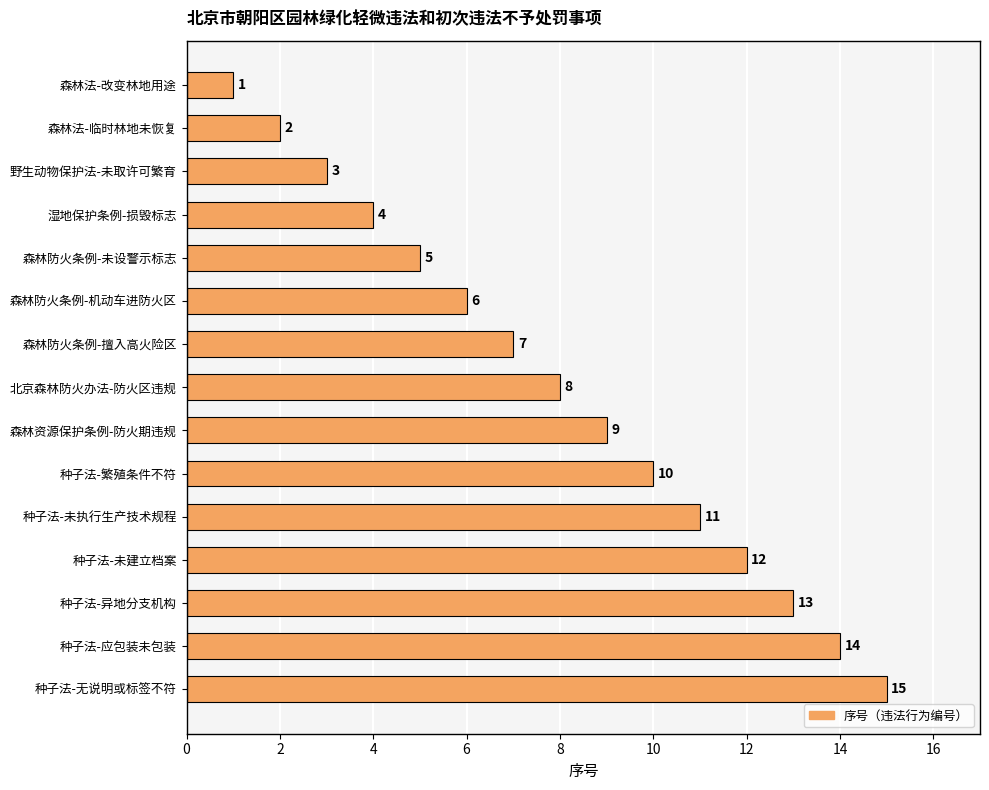

At which category does the chart reach its peak across all series?

种子法-无说明或标签不符